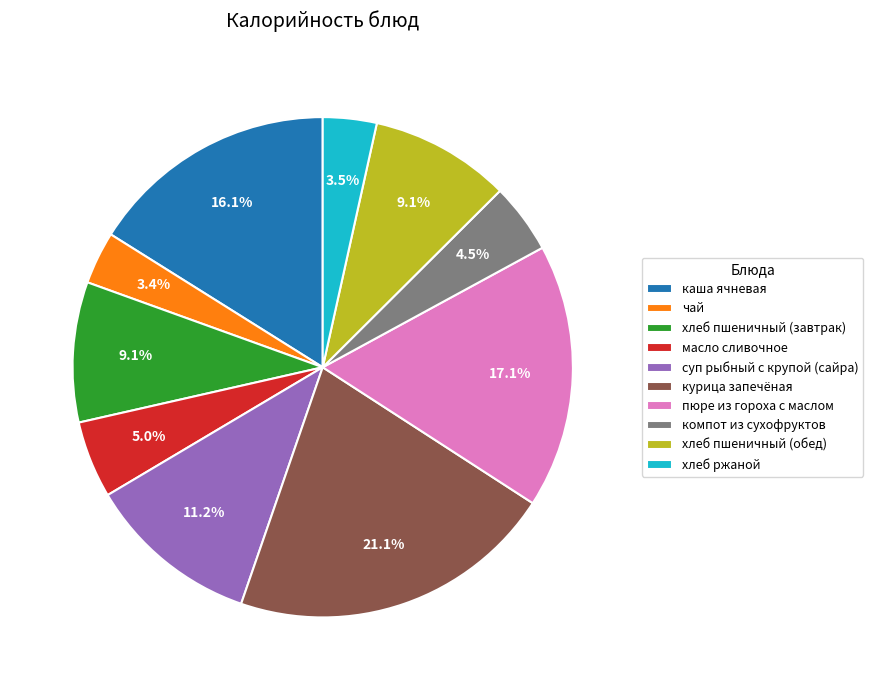

Is каша ячневая the majority of the pie?

No